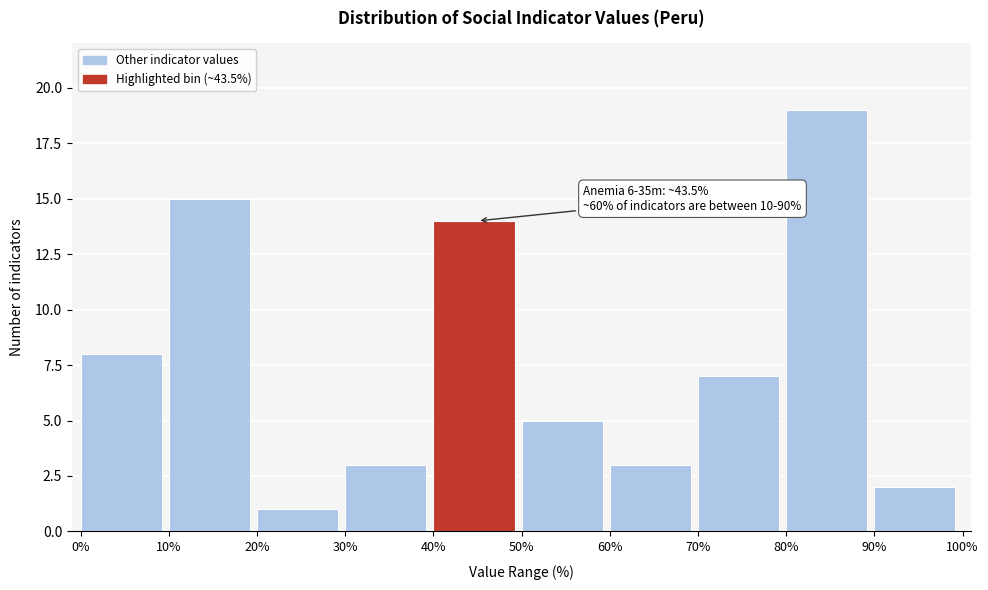

Which range on the x-axis has the tallest bar?

80% to 90%